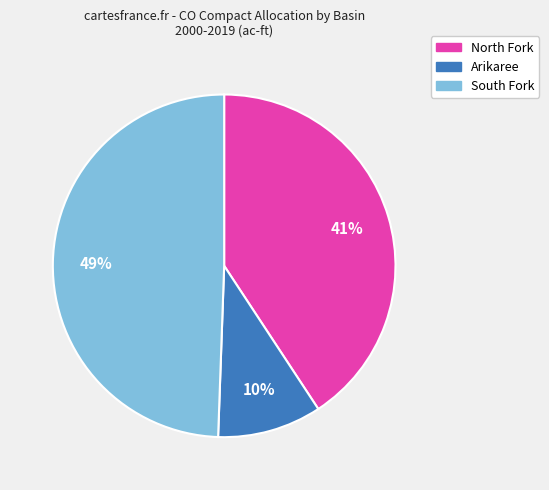

Is there any slice that represents more than half of the pie?

No